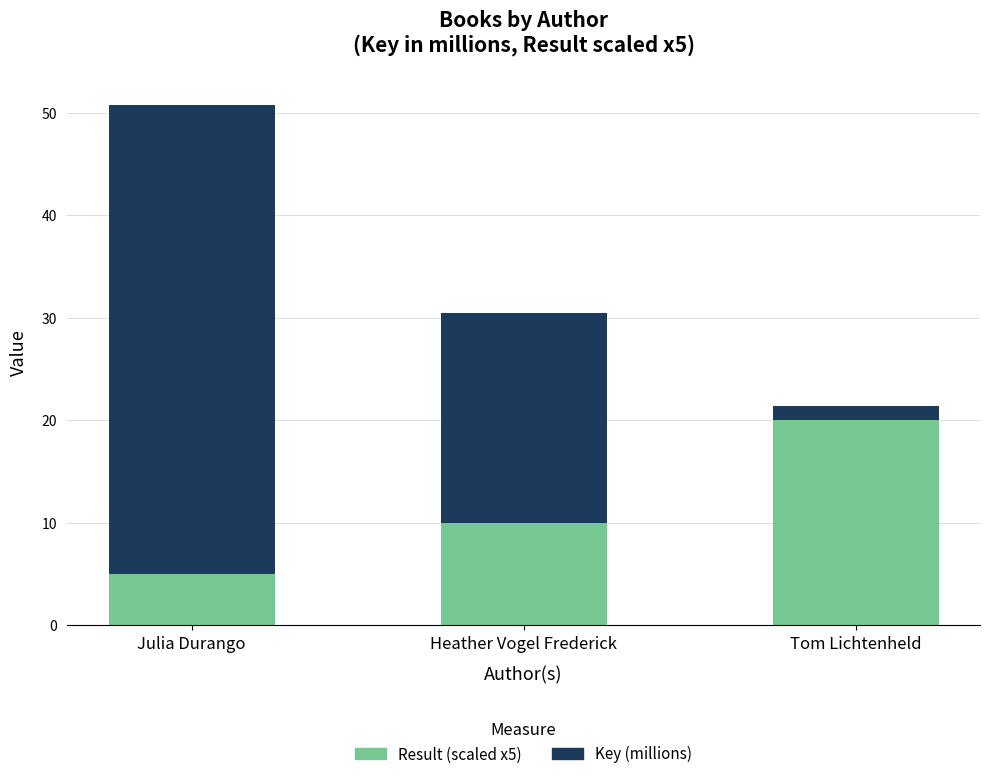

What is the average value of the Result (scaled x5) series?

11.7